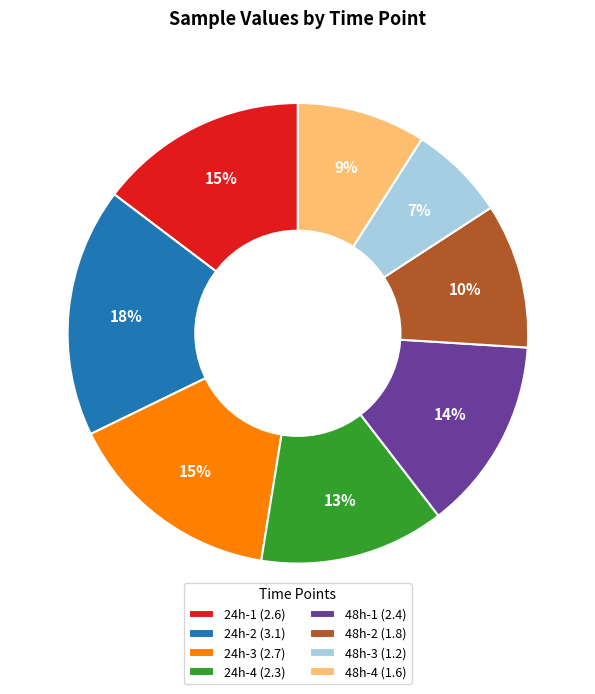

To the nearest percent, what is the combined percentage of 24h-3 and 48h-1?

29%